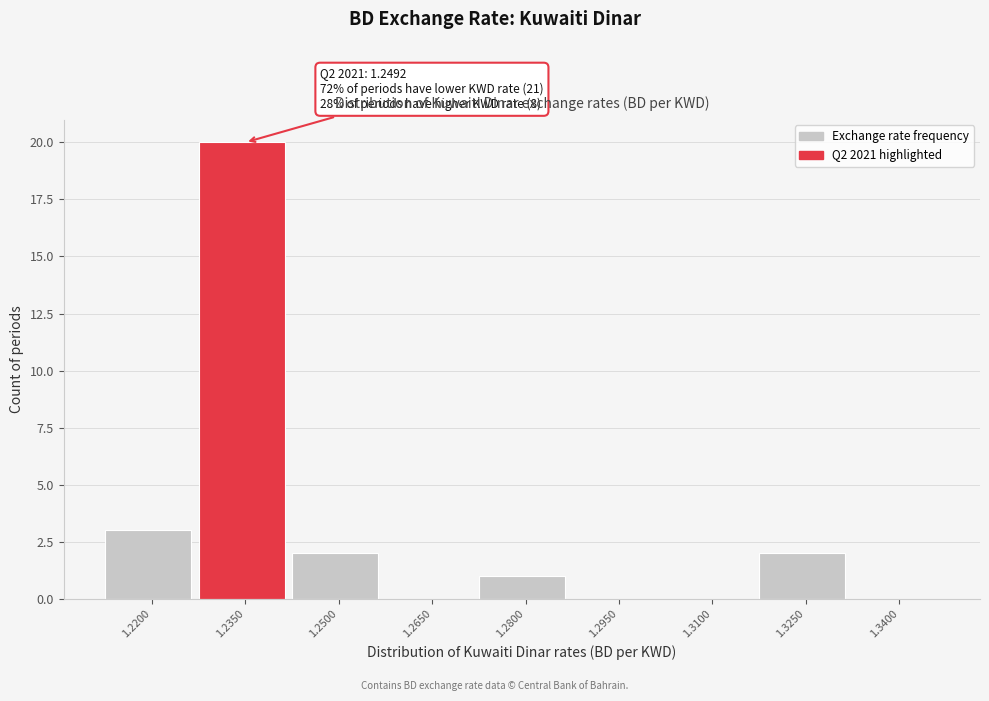

Reading left to right, what are all the values shown in this chart?

1.2200=3	1.2350=20	1.2500=2	1.2650=0	1.2800=1	1.2950=0	1.3100=0	1.3250=2	1.3400=0